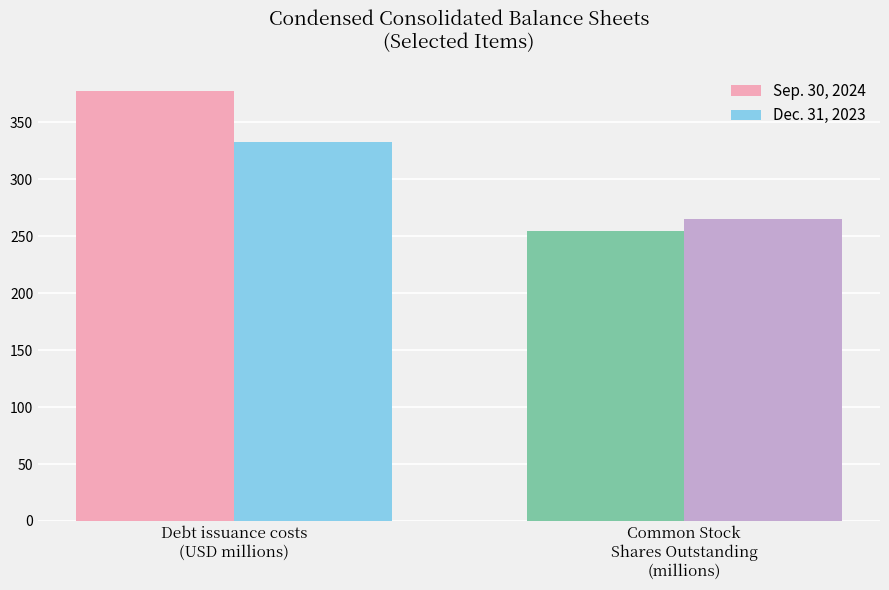

What is the sum of the Sep. 30, 2024 values at Common Stock
Shares Outstanding
(millions) and Debt issuance costs
(USD millions)?

632.5